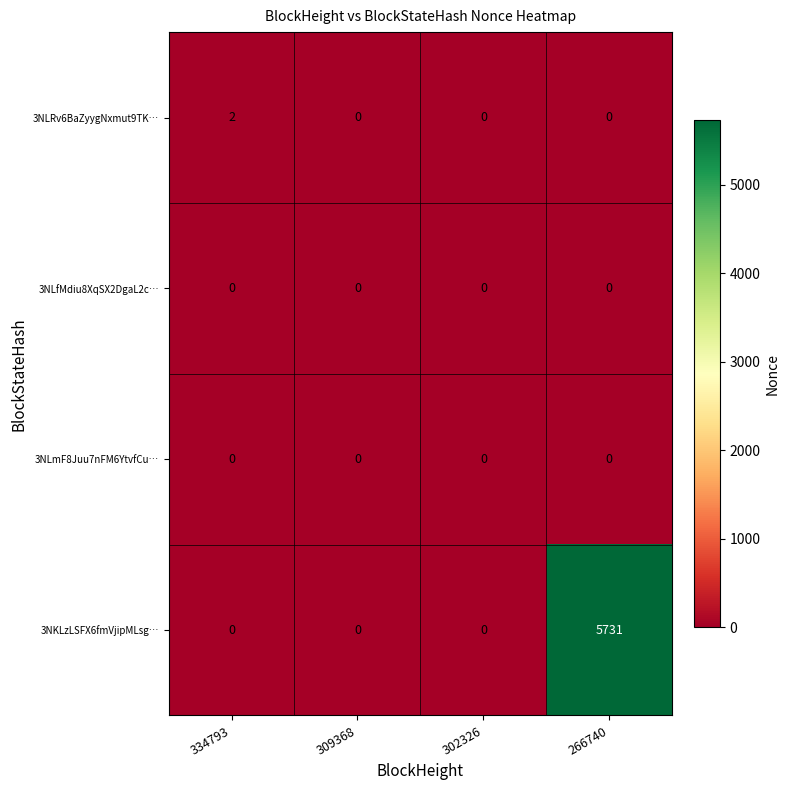

At which category does the chart reach its peak across all series?

266740